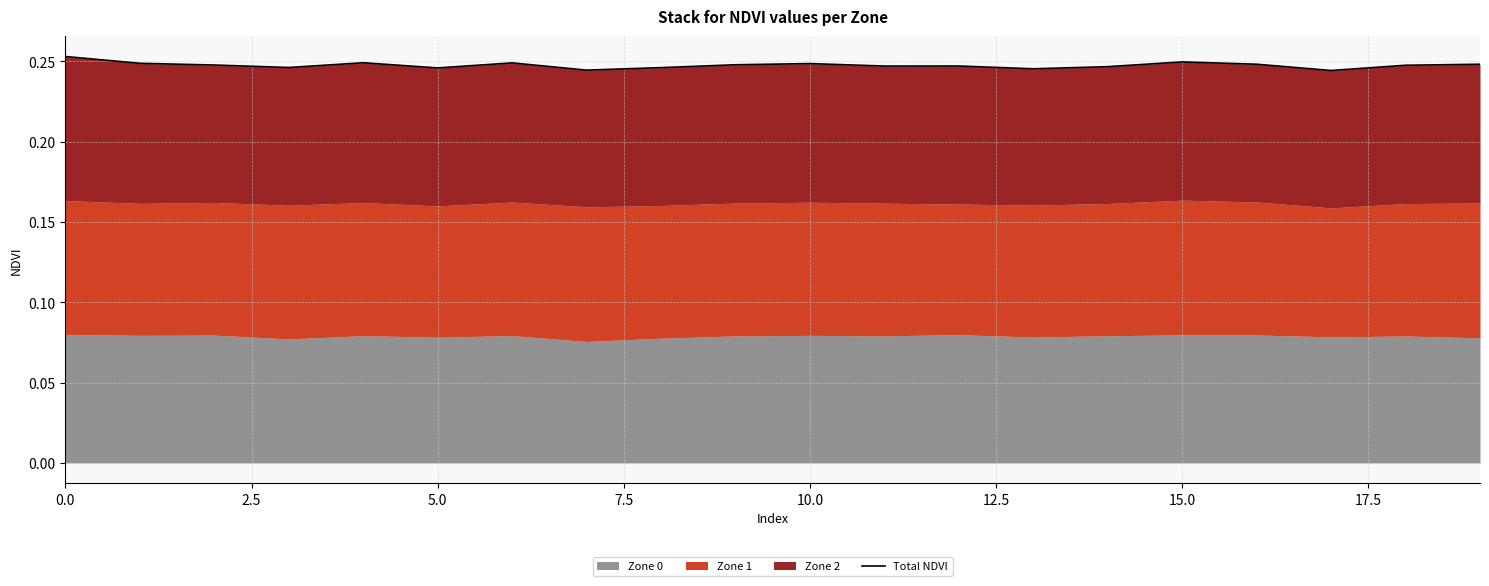

What is the value of the 2nd point from the left?

0.2